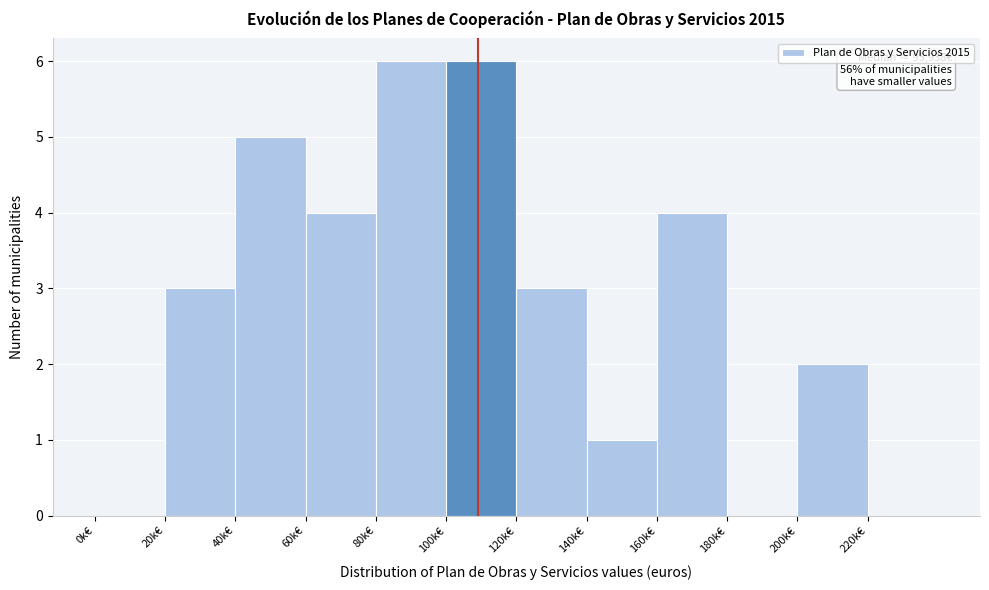

Reading left to right, transcribe all the data shown in this chart.

0k€=0	20k€=3	40k€=5	60k€=4	80k€=6	100k€=6	120k€=3	140k€=1	160k€=4	180k€=0	200k€=2	220k€=0